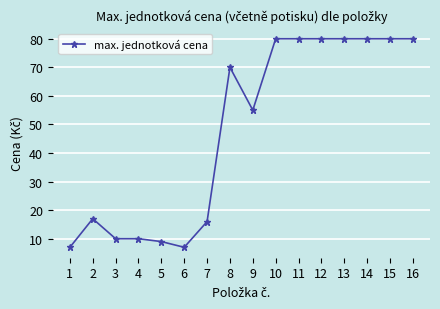

Reading right to left, transcribe all the data shown in this chart.

80	80	80	80	80	80	80	55	70	16	7	9	10	10	17	7